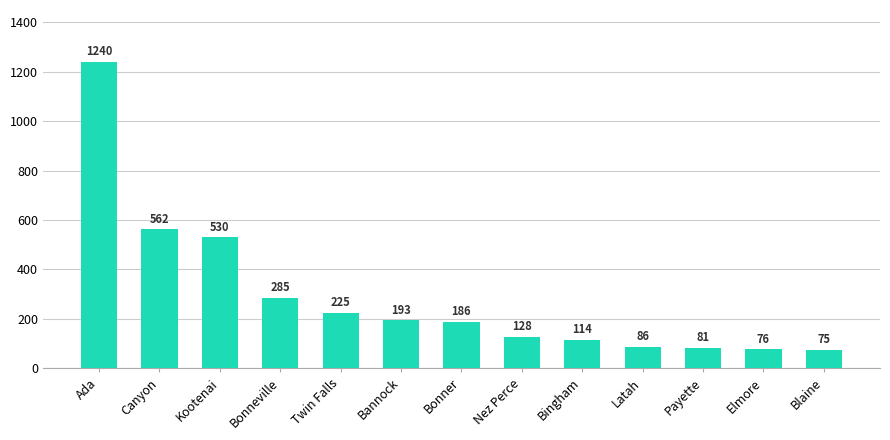

What is the change in value from Kootenai to Blaine?

-455